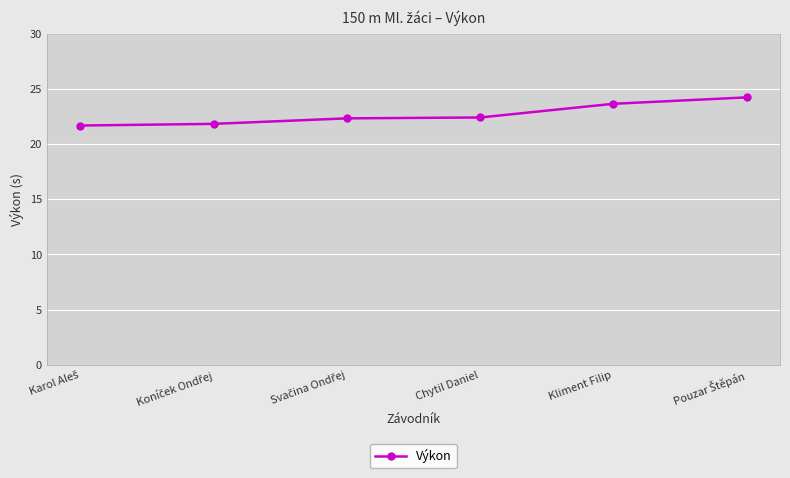

What is the maximum value shown in the chart?

24.2